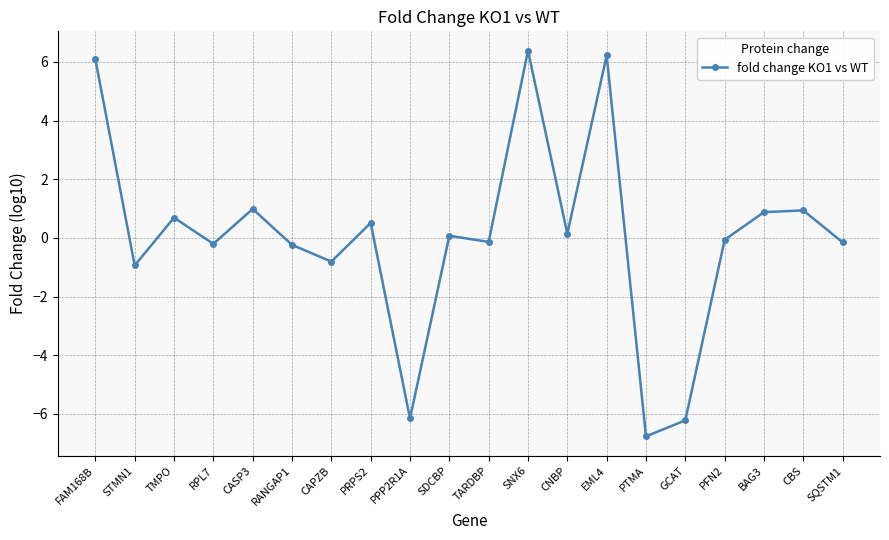

What is the difference between the maximum and minimum values?

13.1